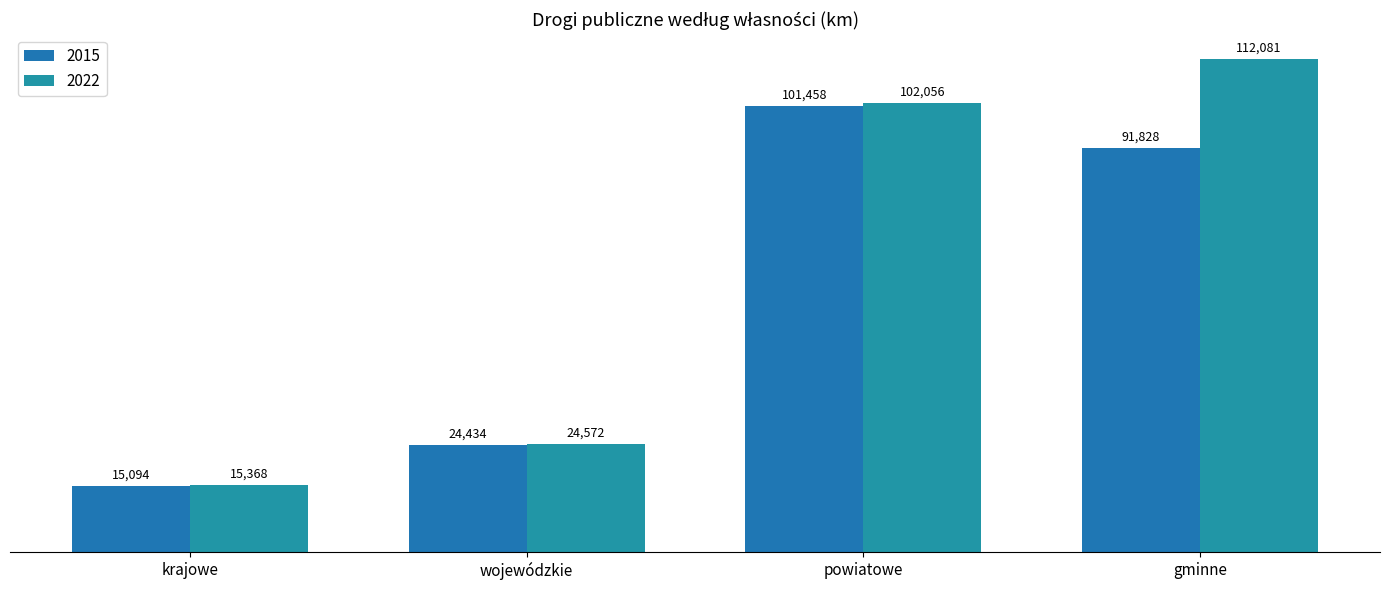

What is the difference between the maximum and minimum values in the 2022 series?

96713